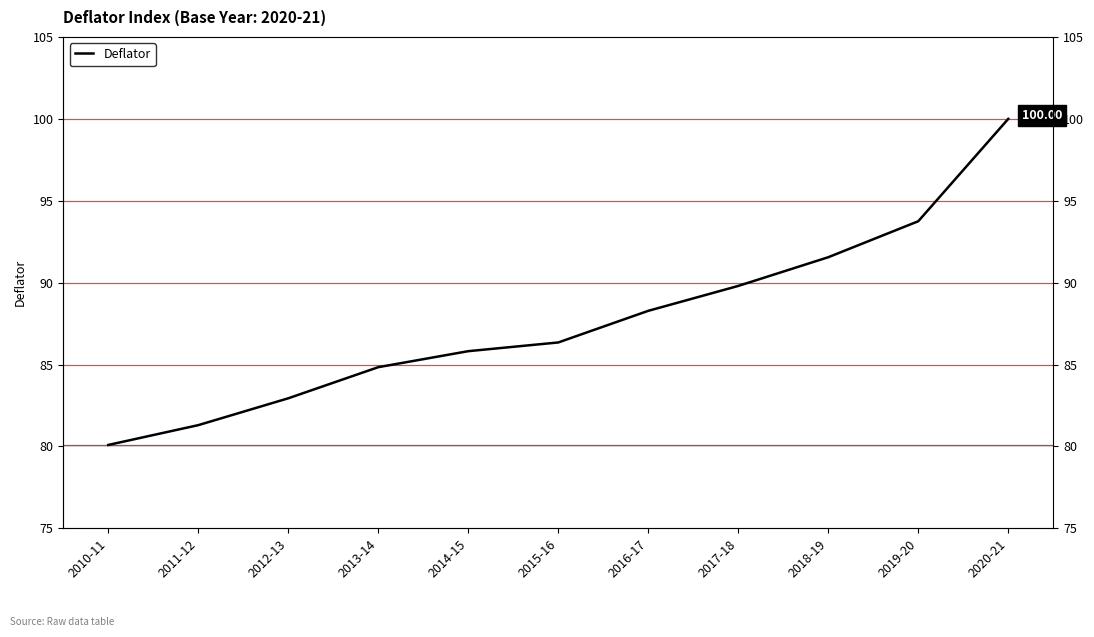

How many lines are shown in the chart?

1